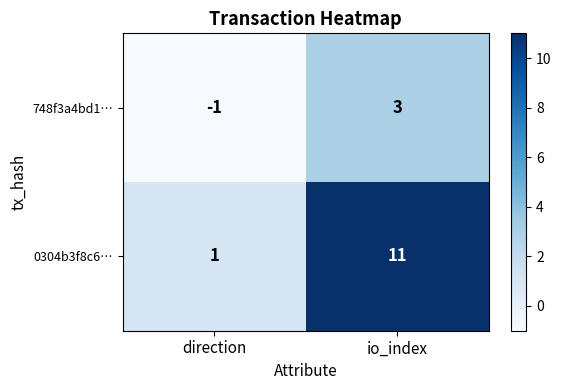

At how many categories does at least one series exceed 4?

1